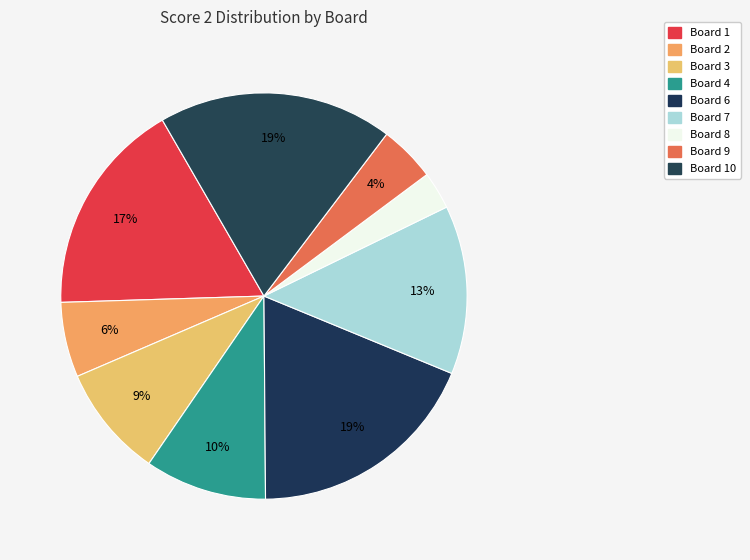

How many slices are in this pie chart?

9